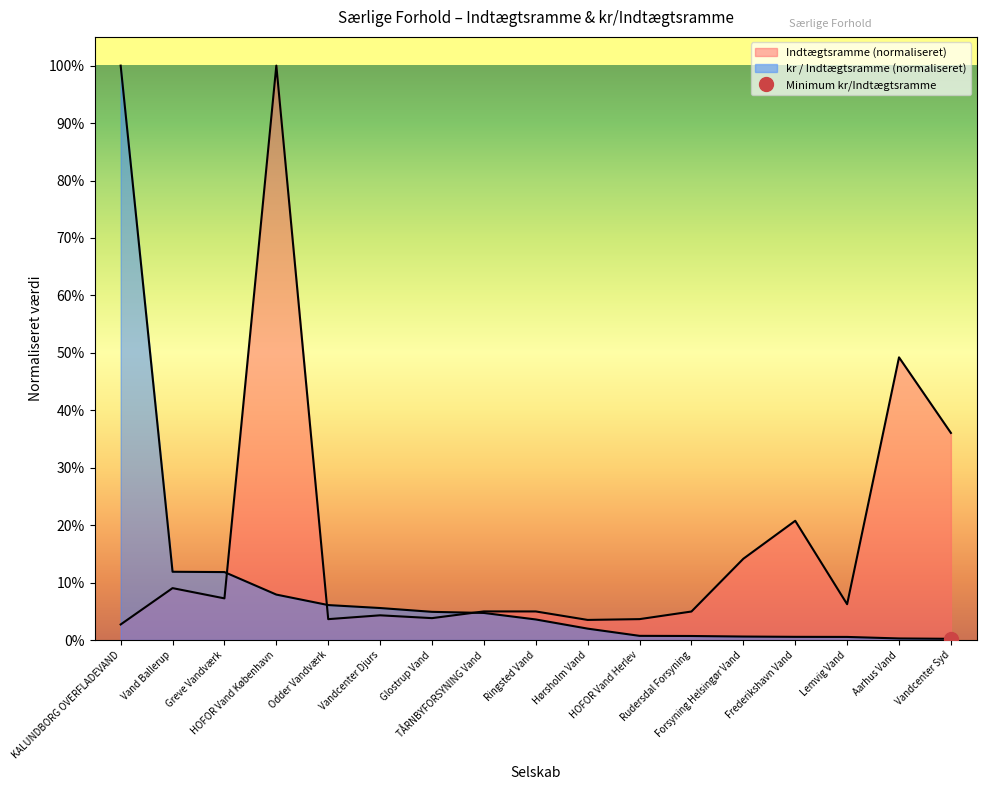

What is the label of the 13th point from the left?

Forsyning Helsingør Vand